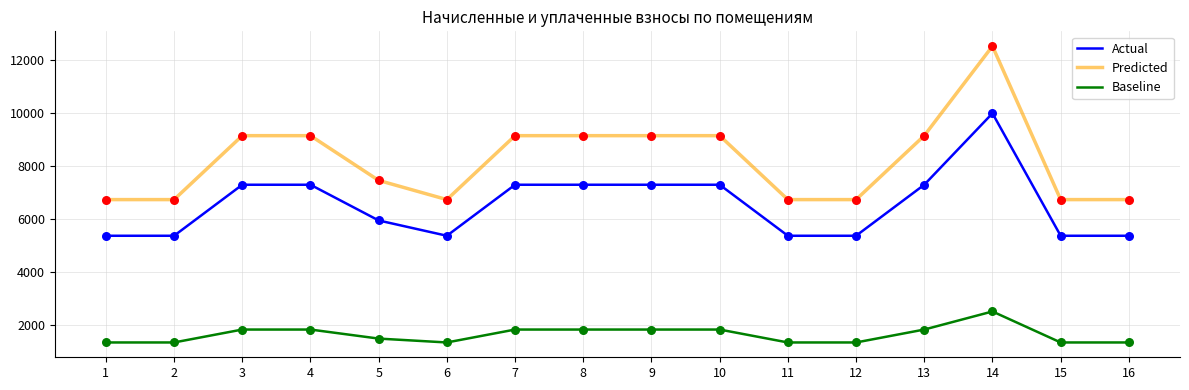

Which series has the widest spread of values?

Predicted